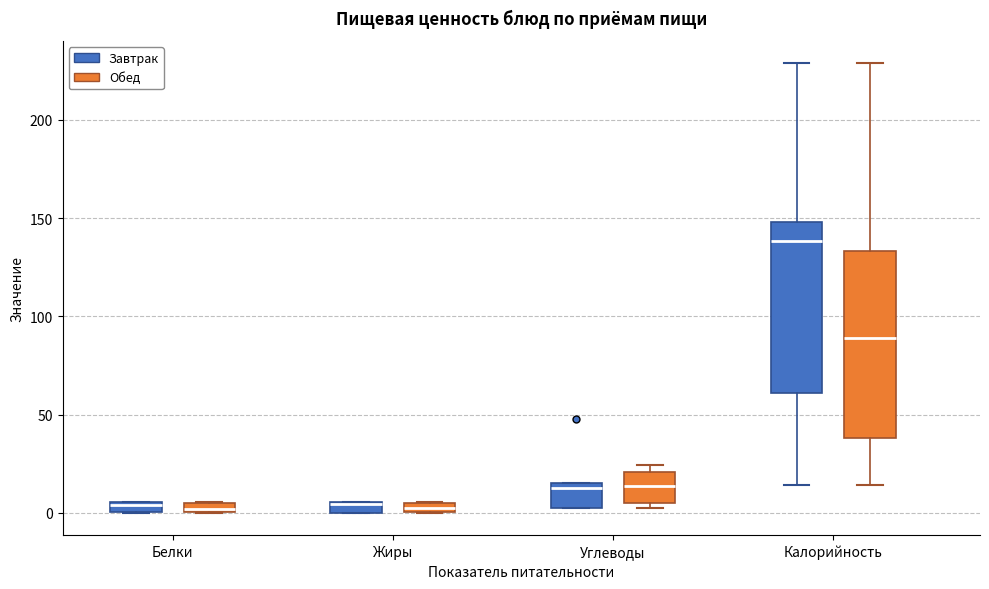

Where is the lower edge of the box for Жиры (Обед) on the y-axis? The values are not printed on the chart, so give them approximately, as read against the axis.

0